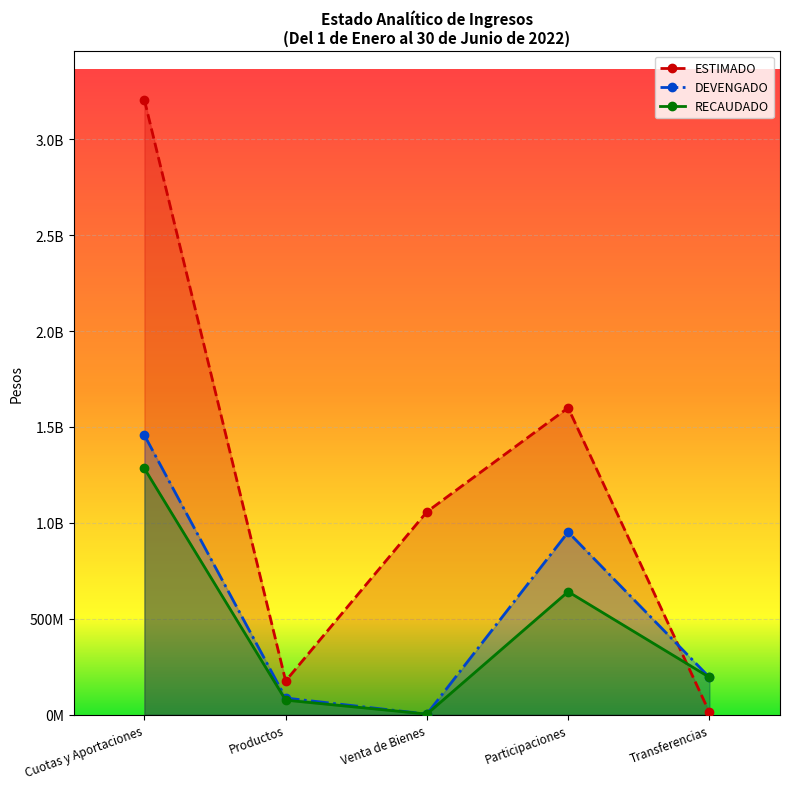

After their last crossing, which series has the higher values: ESTIMADO or RECAUDADO?

RECAUDADO